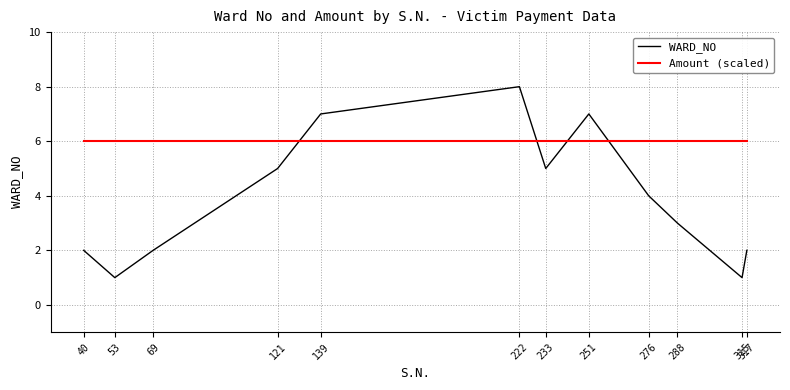

Between which two adjacent categories do Amount (scaled) and WARD_NO first intersect?

121 and 139